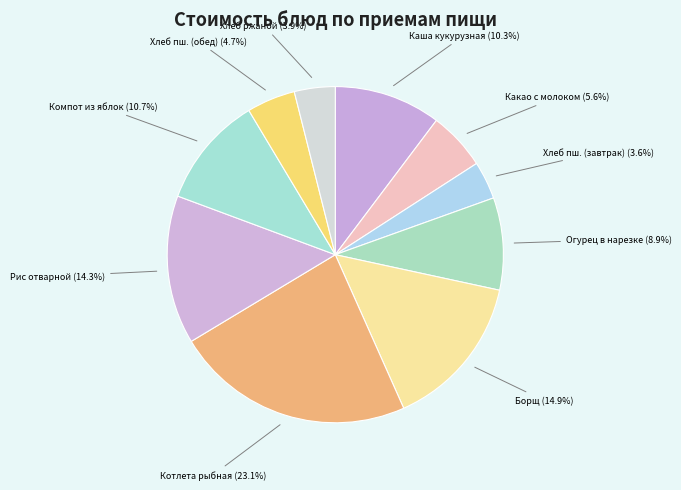

What is the largest slice in the pie chart?

Котлета рыбная